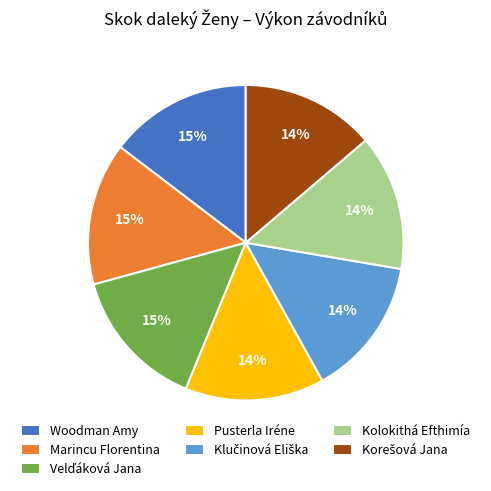

True or false: Kolokithá Efthimía accounts for 14% of the total.

True